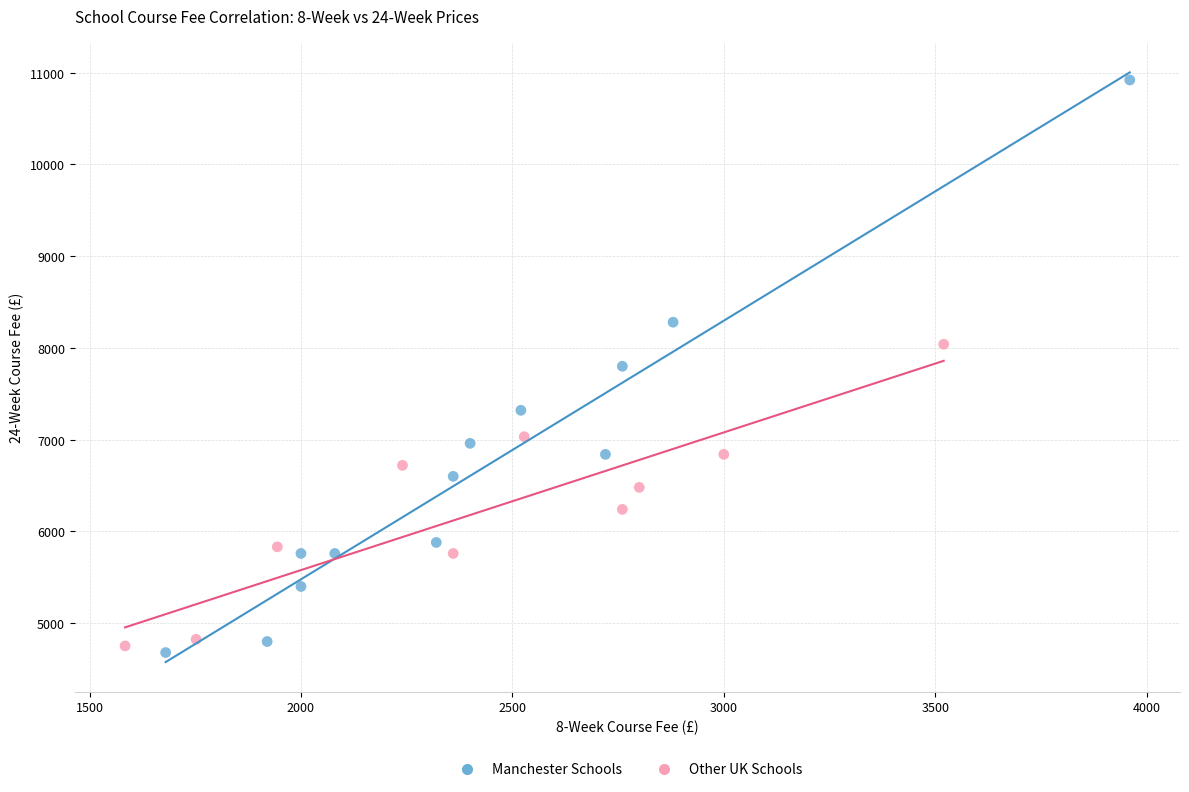

Which series reaches the maximum Y coordinate?

Manchester Schools